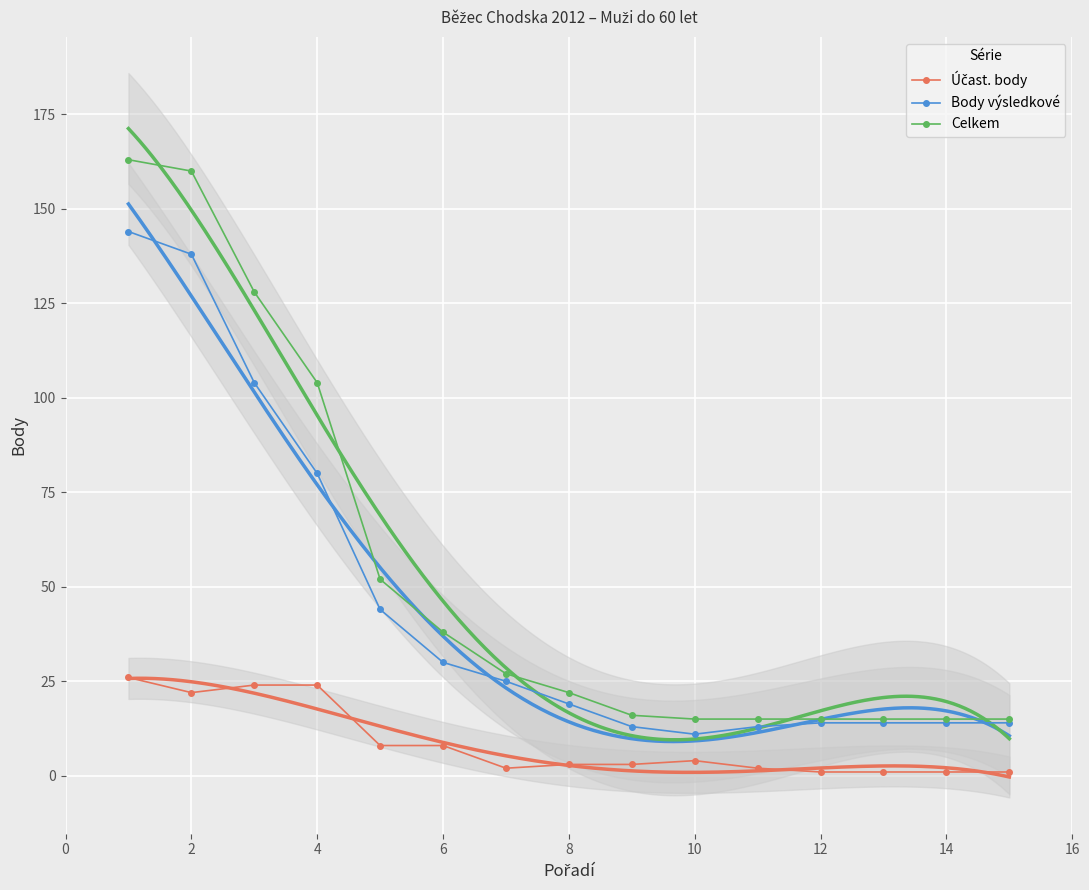

What is the lowest value of the Body výsledkové series?

11